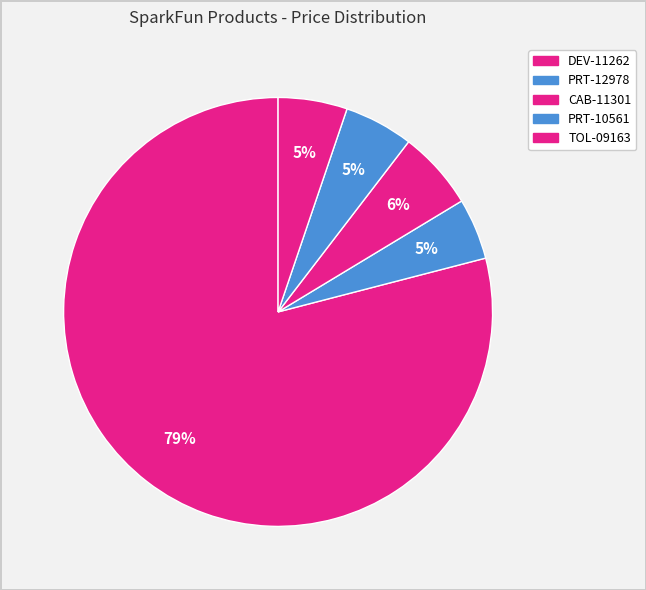

How many segments does this pie chart have?

5